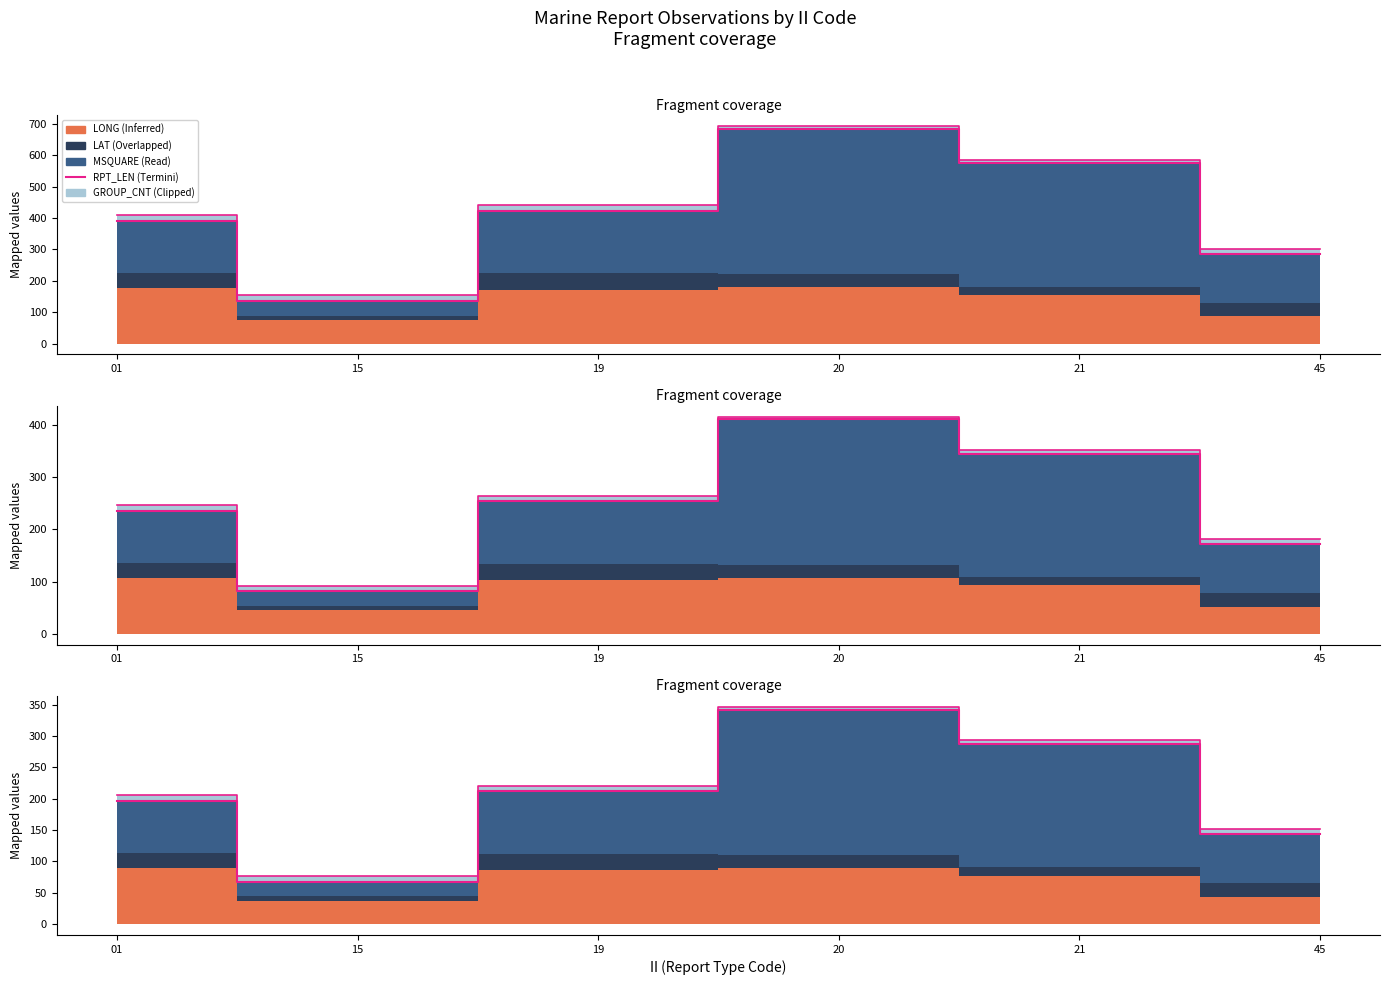

What is the average value of the Termini series?

431.1